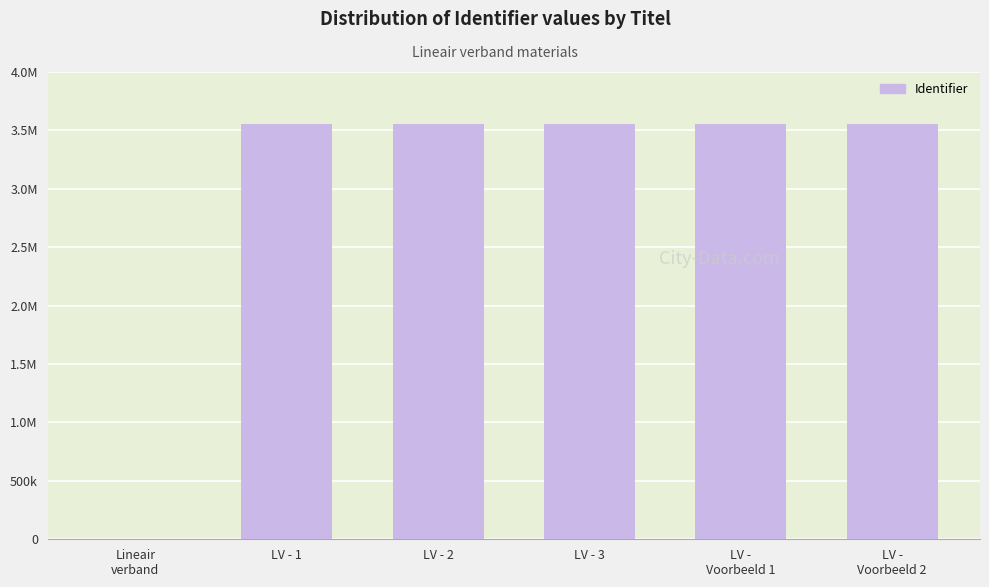

Are the bars horizontal?

No